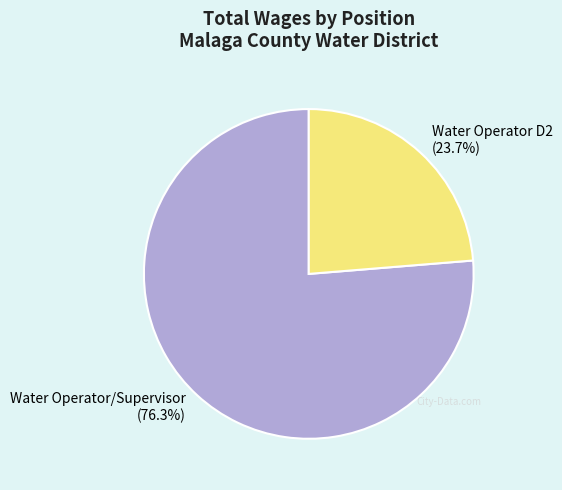

How much of the chart is everything except Water Operator D2?

76.3%